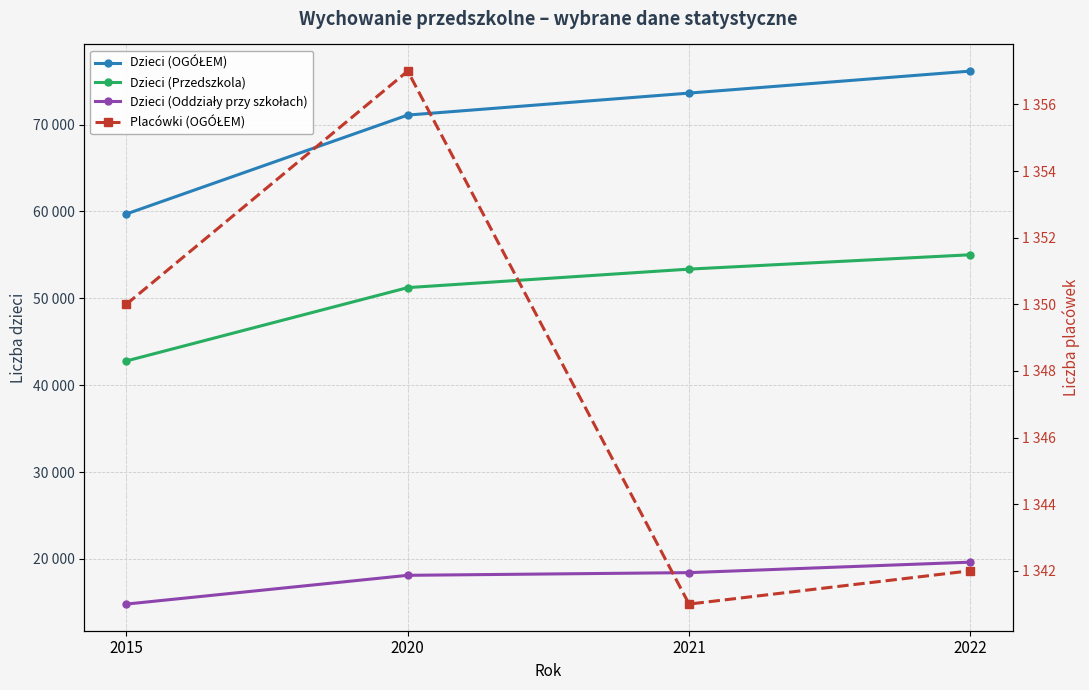

Does the chart have visible grid lines?

Yes